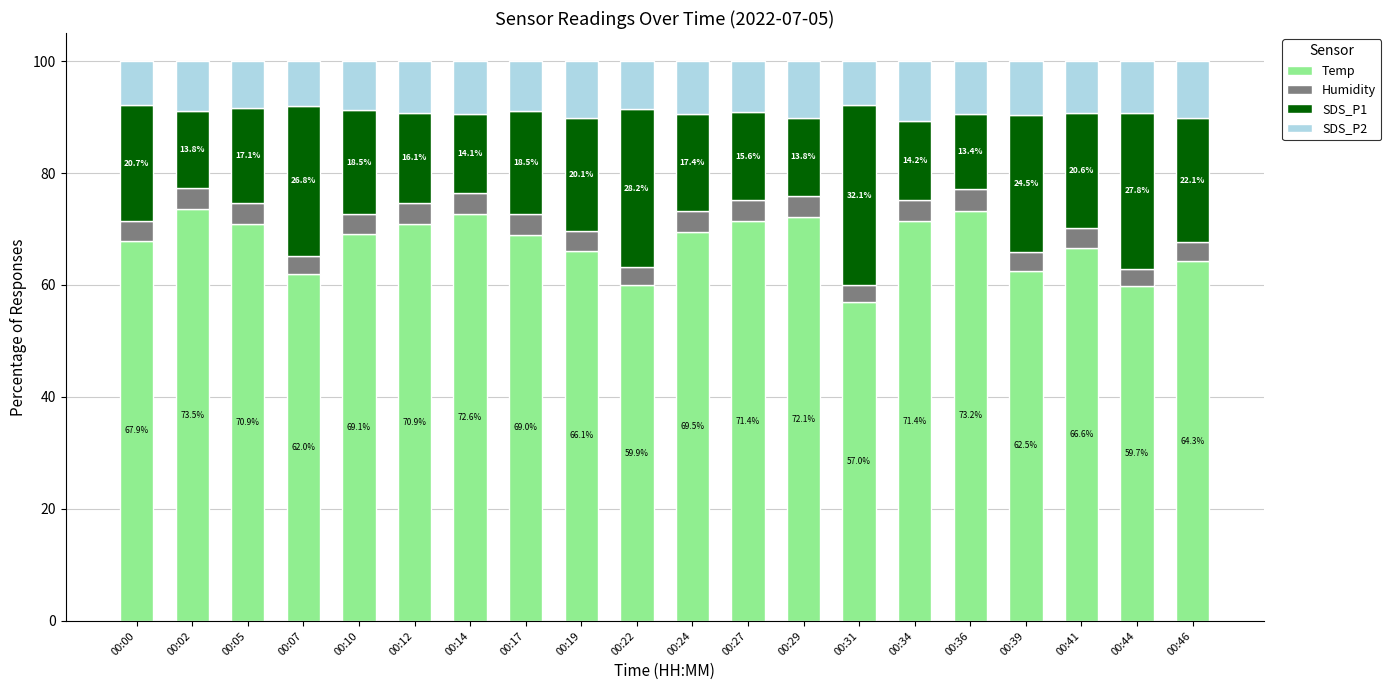

What is the total value across all series at 00:07?

100.0